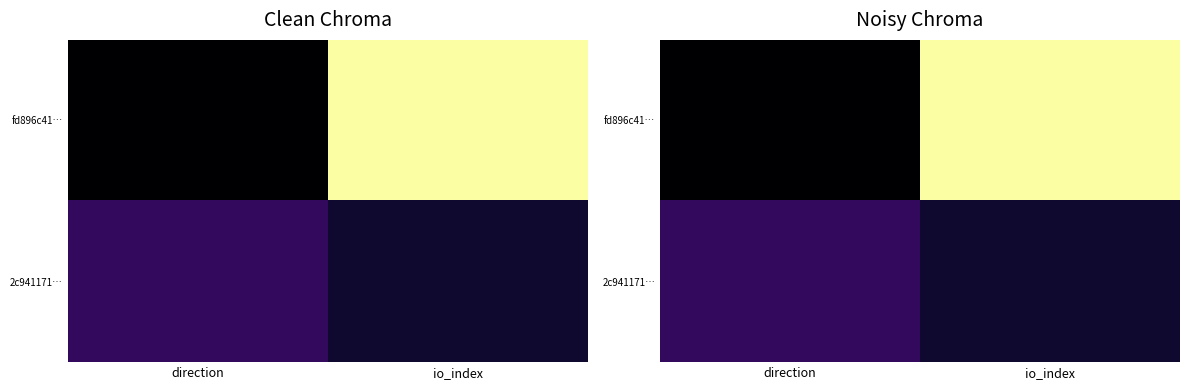

Which series has the widest spread of values?

fd896c41…